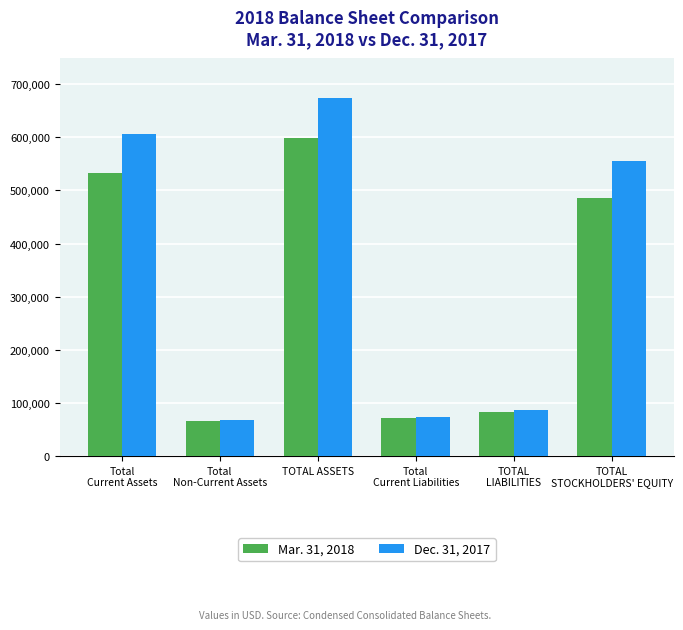

Between TOTAL ASSETS and Total
Current Liabilities, which series saw the biggest shift?

Dec. 31, 2017